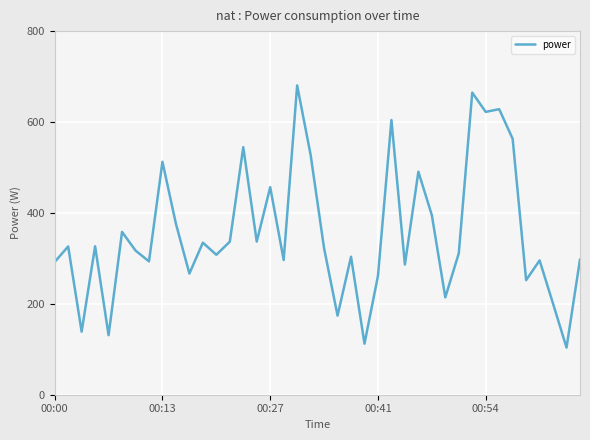

What is the maximum value shown in the chart?

680.5